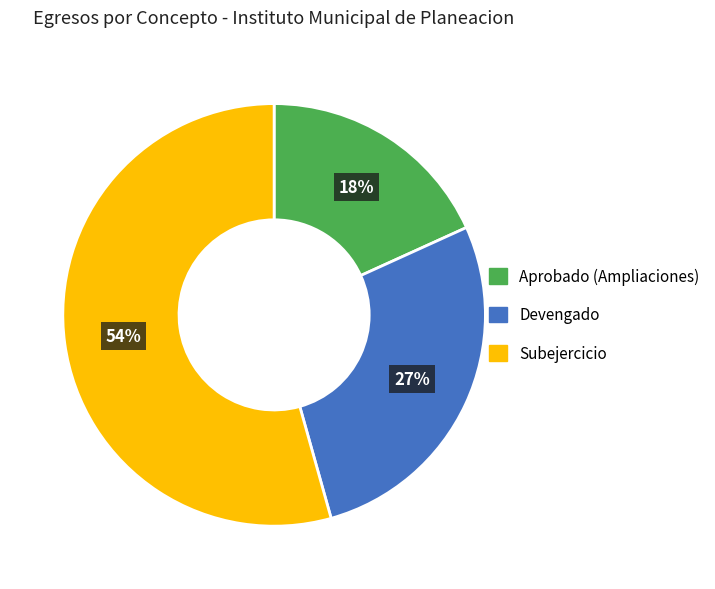

Is there any slice that represents more than half of the pie?

Yes